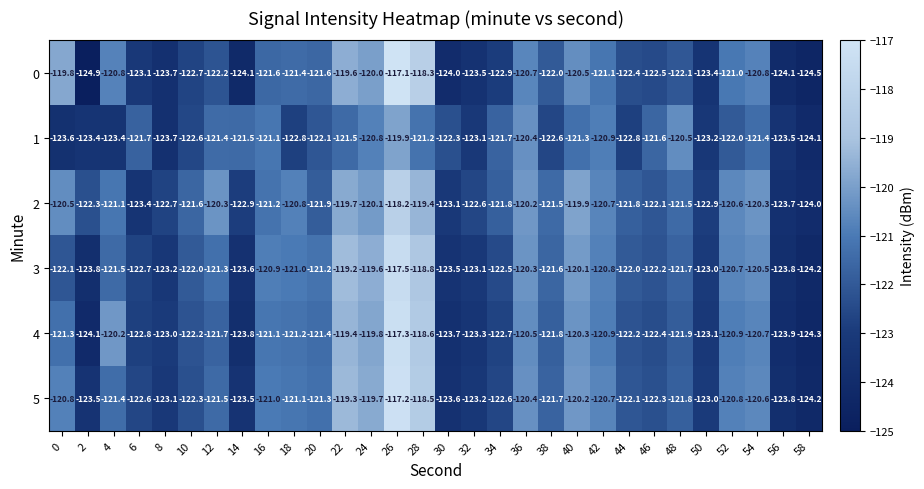

List the series in order of their peak value, highest first.

0, 5, 4, 3, 2, 1